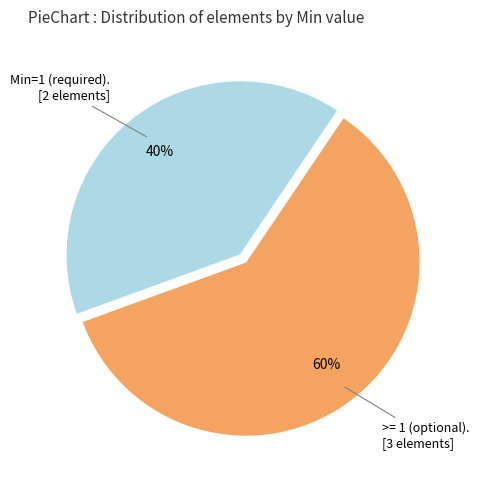

Is there a majority slice in this chart?

Yes